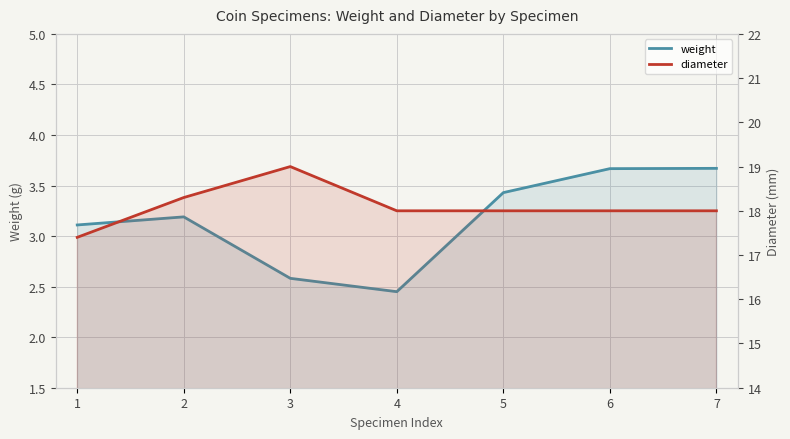

The diameter series shows 8.9 at 5. True or false?

False